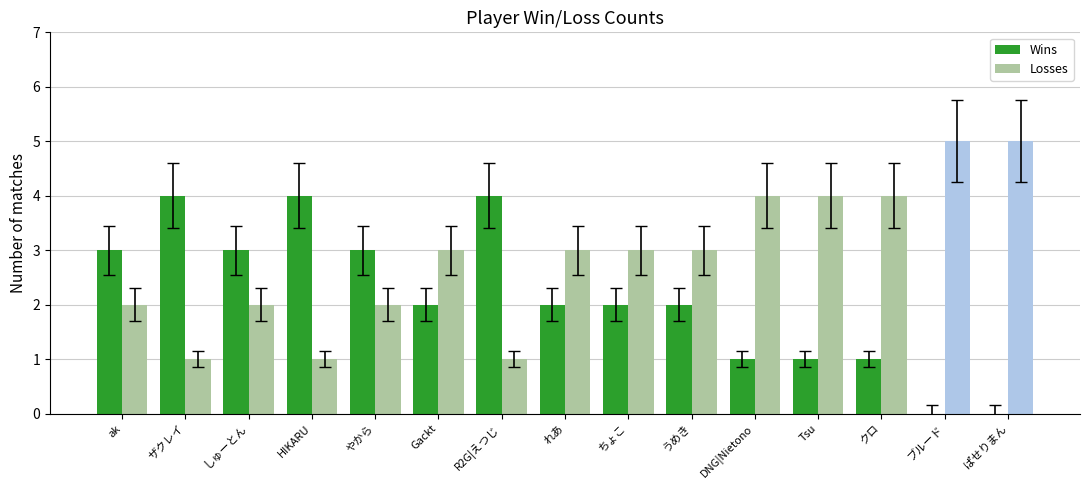

Is it true that Wins equals 4 at R2G|えつじ?

True